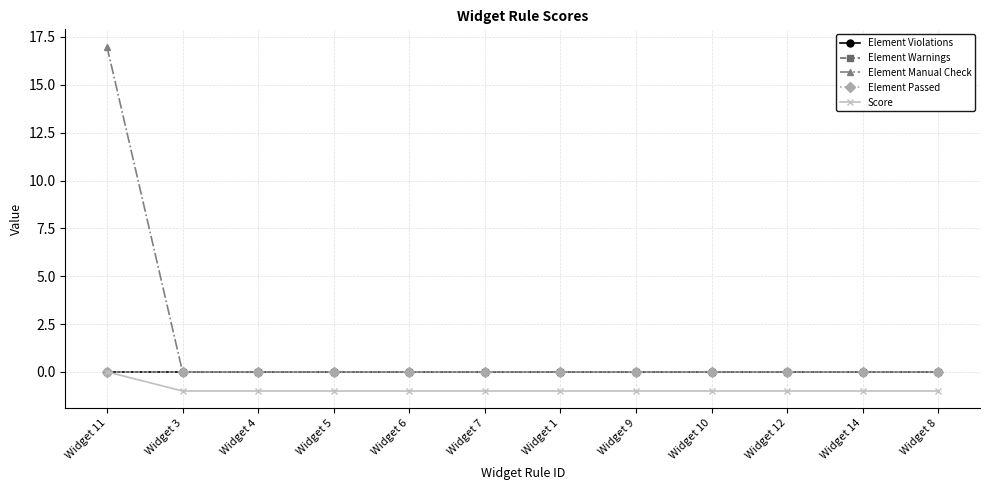

What is the average value of the Score series?

-1